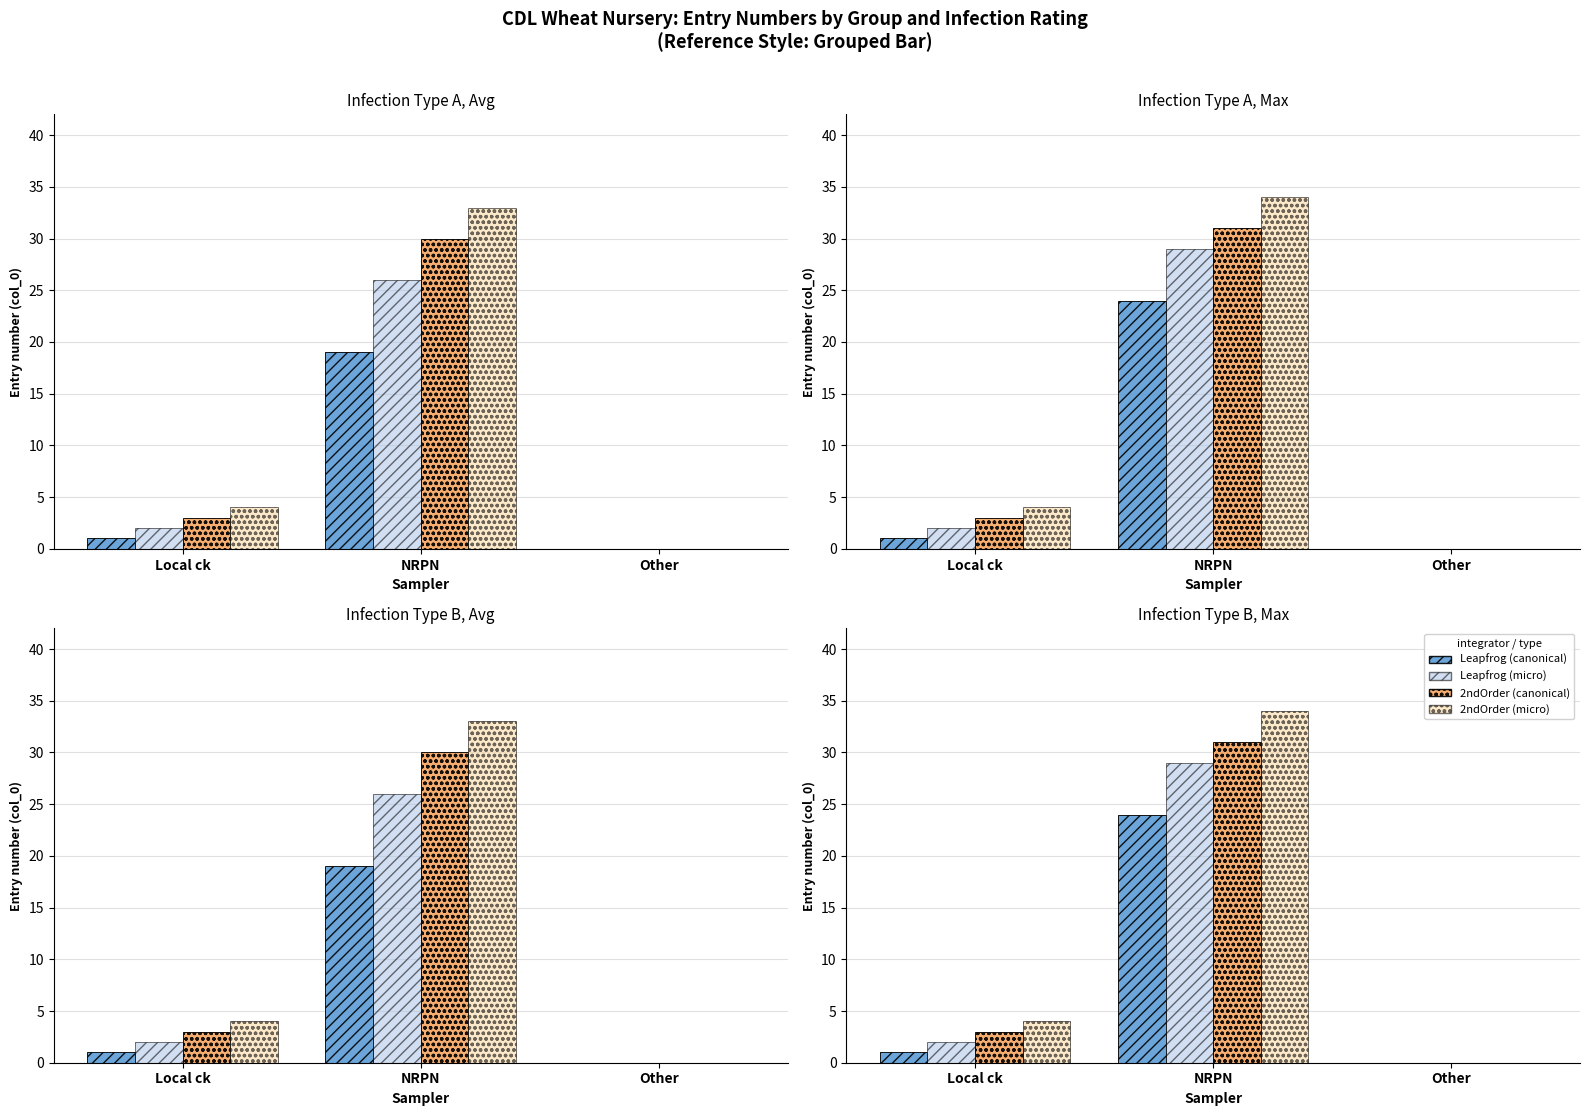

How many groups of bars are there?

3